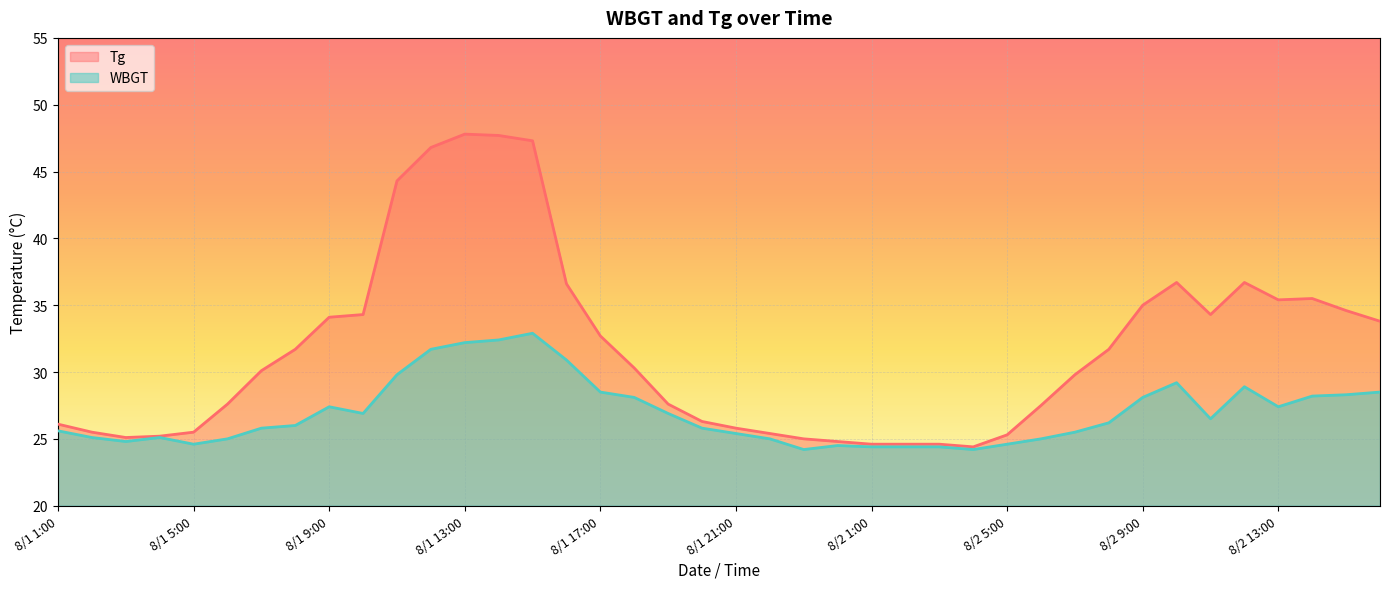

Reading right to left, extract all data points from this chart.

Tg: 8/2 16:00=33.8	8/2 15:00=34.6	8/2 14:00=35.5	8/2 13:00=35.4	8/2 12:00=36.7	8/2 11:00=34.3	8/2 10:00=36.7	8/2 9:00=35.0	8/2 8:00=31.7	8/2 7:00=29.8	8/2 6:00=27.5	8/2 5:00=25.3	8/2 4:00=24.4	8/2 3:00=24.6	8/2 2:00=24.6	8/2 1:00=24.6	8/1 24:00=24.8	8/1 23:00=25.0	8/1 22:00=25.4	8/1 21:00=25.8	8/1 20:00=26.3	8/1 19:00=27.6	8/1 18:00=30.3	8/1 17:00=32.7	8/1 16:00=36.6	8/1 15:00=47.3	8/1 14:00=47.7	8/1 13:00=47.8	8/1 12:00=46.8	8/1 11:00=44.3	8/1 10:00=34.3	8/1 9:00=34.1	8/1 8:00=31.7	8/1 7:00=30.1	8/1 6:00=27.6	8/1 5:00=25.5	8/1 4:00=25.2	8/1 3:00=25.1	8/1 2:00=25.5	8/1 1:00=26.1
WBGT: 8/2 16:00=28.5	8/2 15:00=28.3	8/2 14:00=28.2	8/2 13:00=27.4	8/2 12:00=28.9	8/2 11:00=26.5	8/2 10:00=29.2	8/2 9:00=28.1	8/2 8:00=26.2	8/2 7:00=25.5	8/2 6:00=25.0	8/2 5:00=24.6	8/2 4:00=24.2	8/2 3:00=24.4	8/2 2:00=24.4	8/2 1:00=24.4	8/1 24:00=24.5	8/1 23:00=24.2	8/1 22:00=25.0	8/1 21:00=25.4	8/1 20:00=25.8	8/1 19:00=26.9	8/1 18:00=28.1	8/1 17:00=28.5	8/1 16:00=30.9	8/1 15:00=32.9	8/1 14:00=32.4	8/1 13:00=32.2	8/1 12:00=31.7	8/1 11:00=29.8	8/1 10:00=26.9	8/1 9:00=27.4	8/1 8:00=26.0	8/1 7:00=25.8	8/1 6:00=25.0	8/1 5:00=24.6	8/1 4:00=25.1	8/1 3:00=24.8	8/1 2:00=25.1	8/1 1:00=25.6